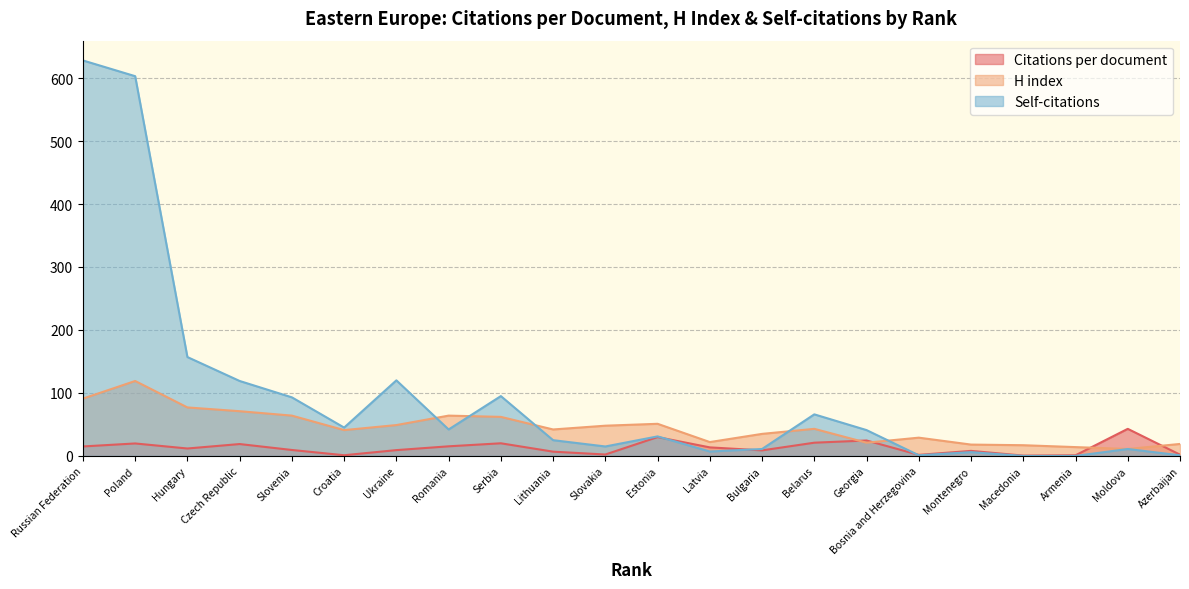

What is the total value across all series at Latvia?

42.5